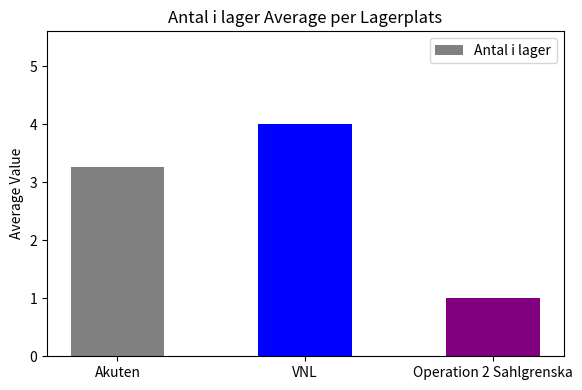

Count the number of categories in the chart.

3